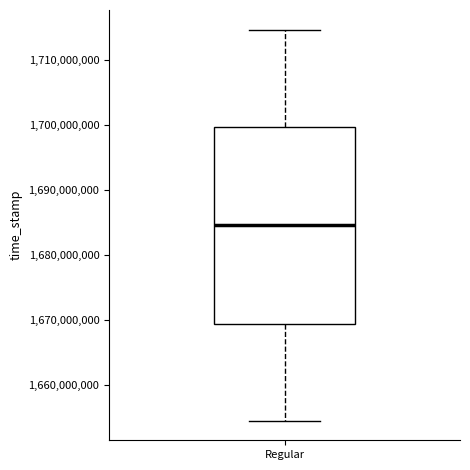

Read this box plot against the y-axis: the position of the median line, the range covered by the box, and the ends of both whiskers. The values are not printed on the chart, so give them approximately, as read against the axis.

median 1685000000, box 1669000000 to 1700000000, whiskers 1655000000 to 1715000000